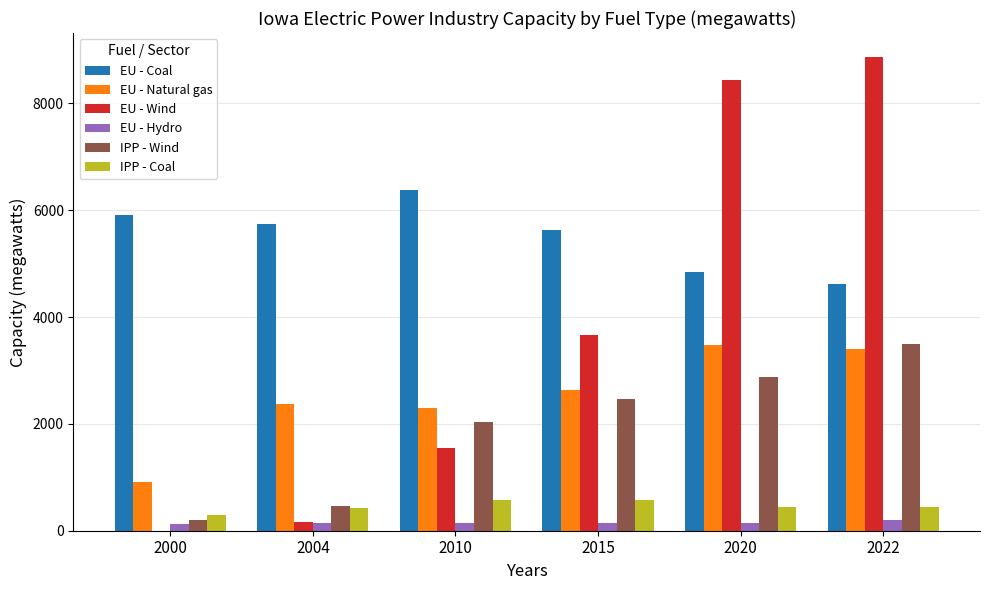

What is the sum of all EU - Hydro values?

911.0